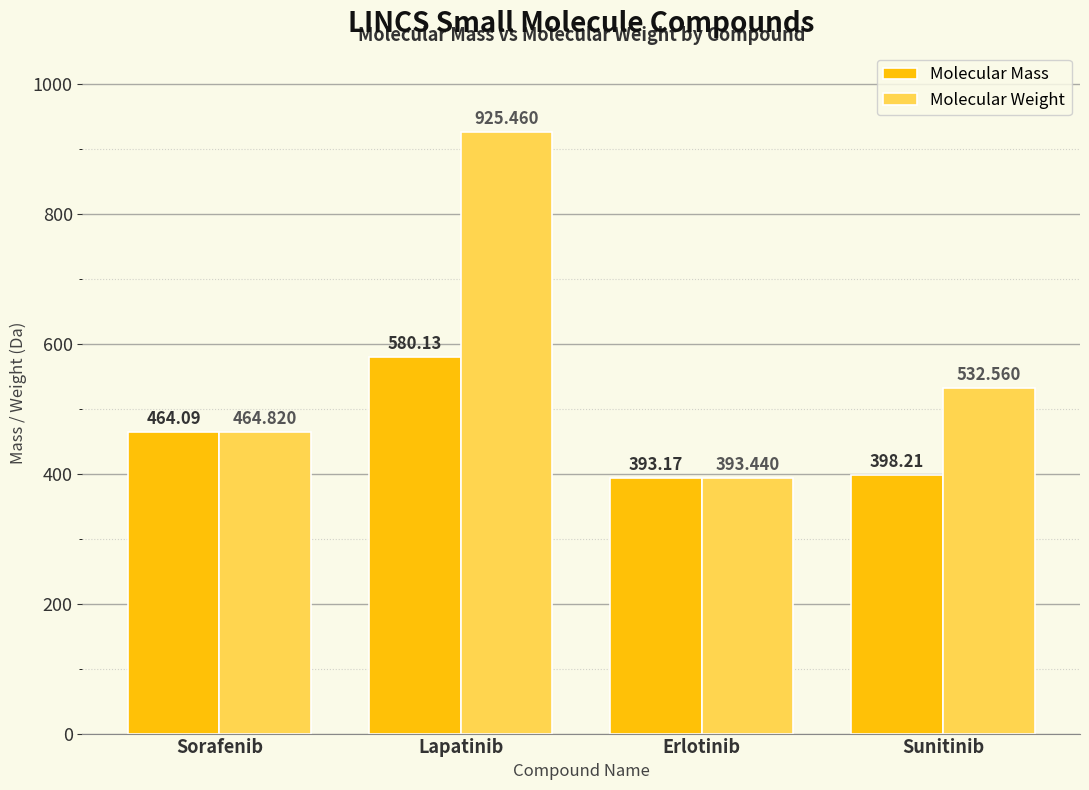

How many values in the Molecular Weight series are below 532?

2